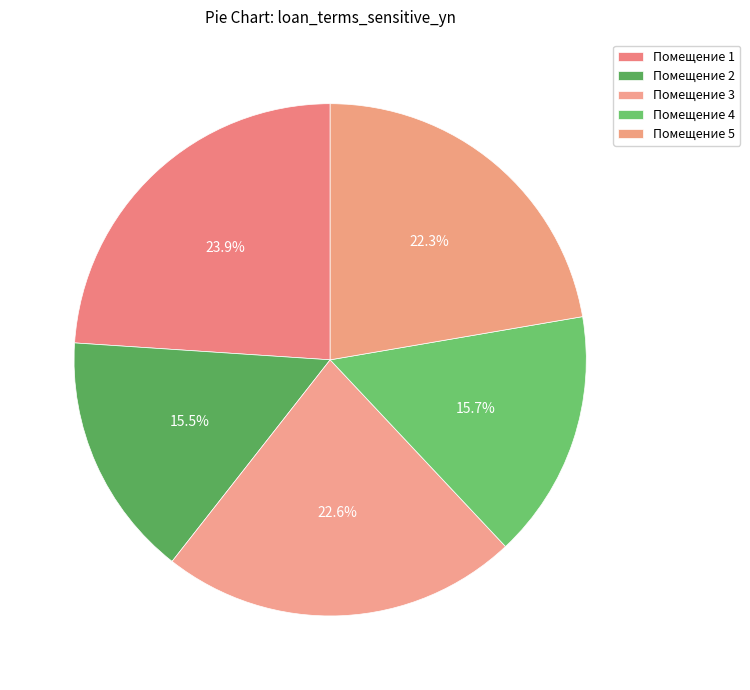

How many segments does this pie chart have?

5